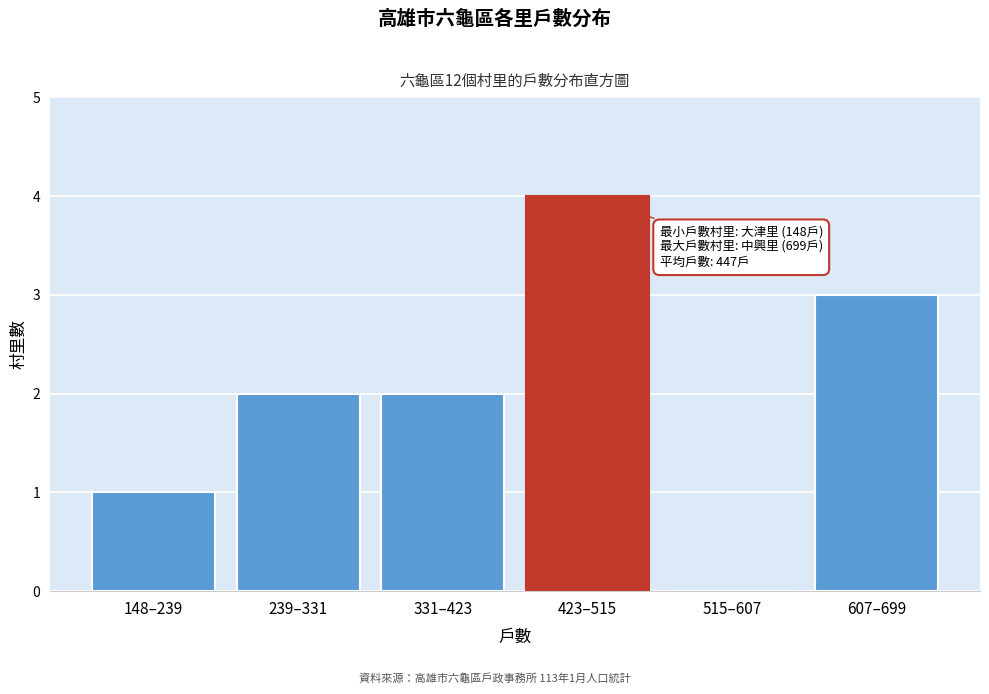

Reading left to right, transcribe all the data shown in this chart.

148–239=1	239–331=2	331–423=2	423–515=4	515–607=0	607–699=3